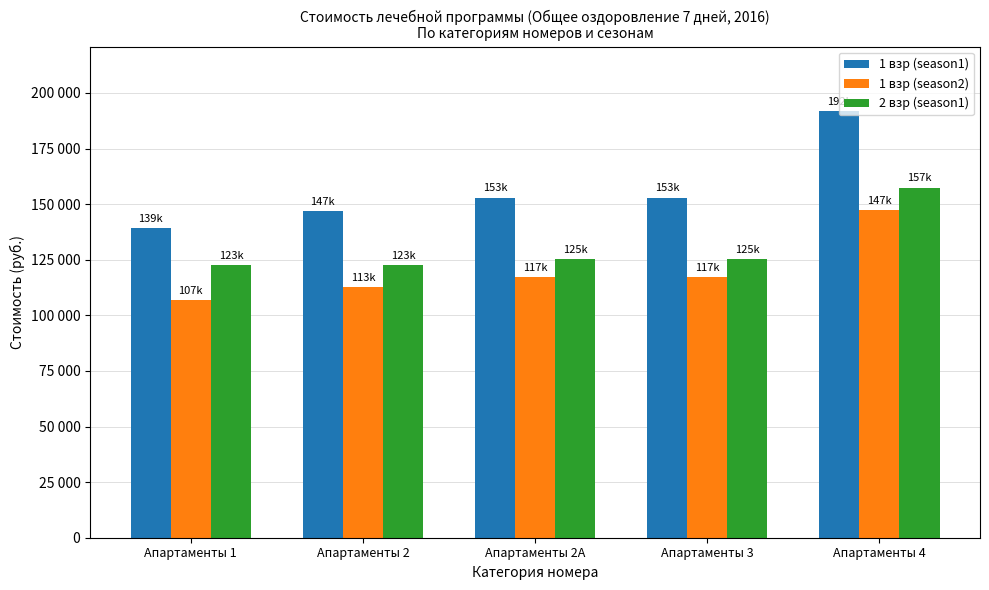

Are the bars grouped side by side (vs. stacked)?

Yes